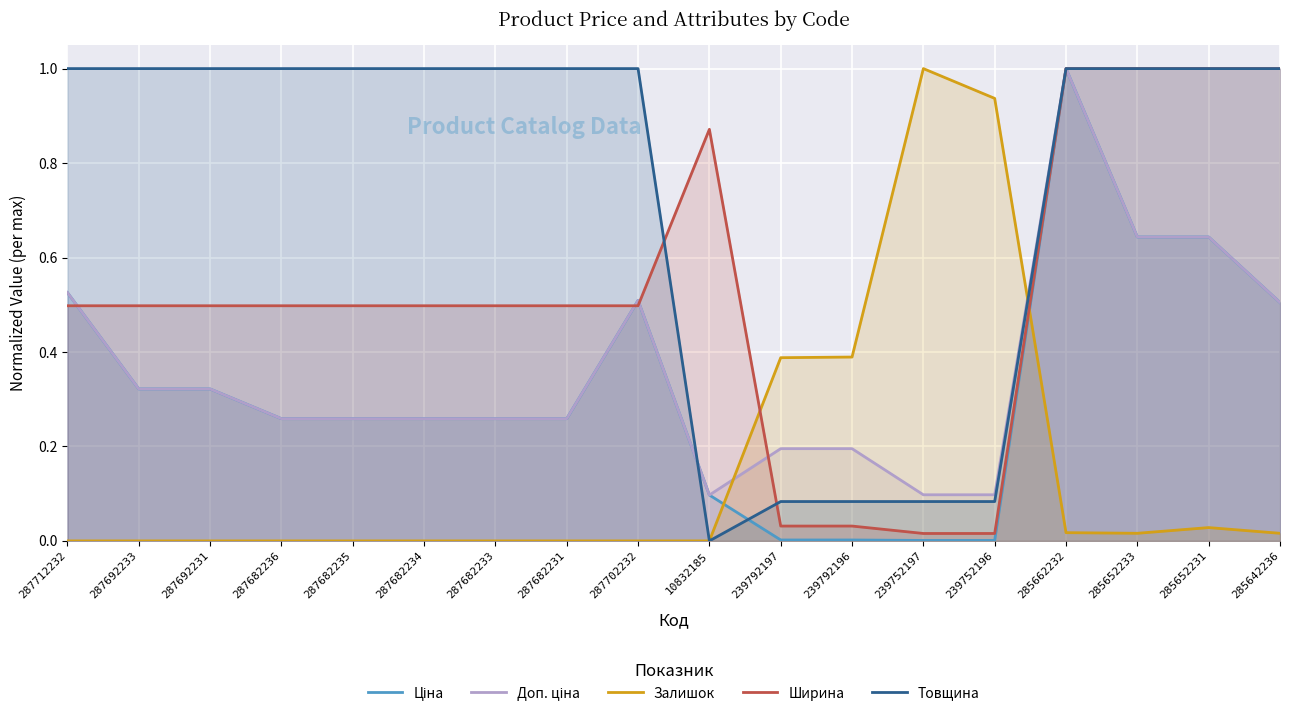

What is the difference between the highest and lowest values at 239752196?

0.9